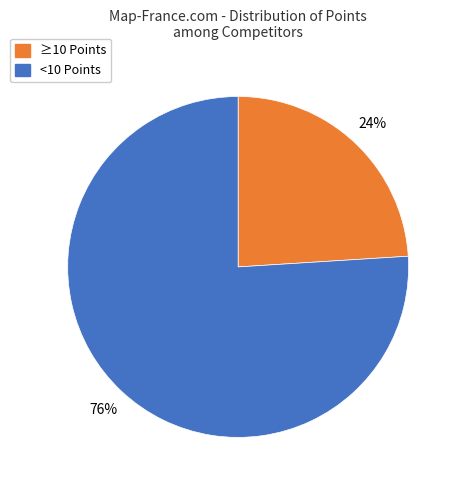

Is it true that <10 Points is 76% of the pie?

True